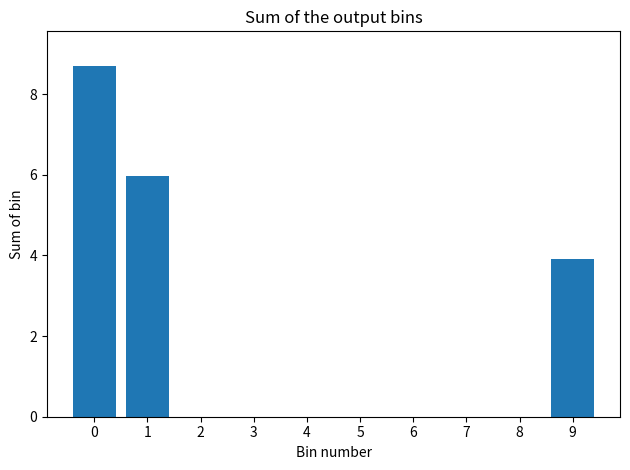

Reading left to right, list all the values displayed in this chart.

0=8.7	1=6.0	2=0.0	3=0.0	4=0.0	5=0.0	6=0.0	7=0.0	8=0.0	9=3.9